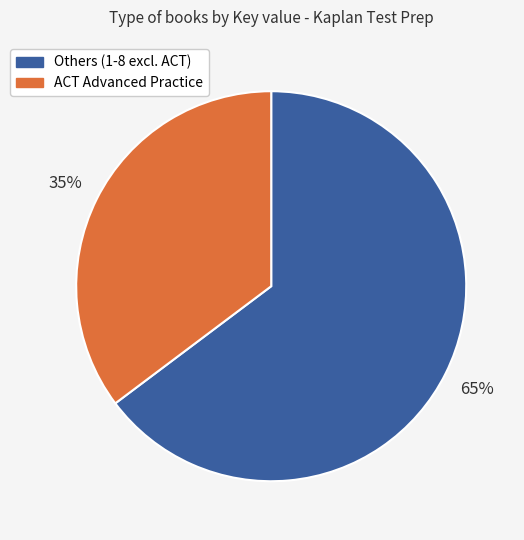

To the nearest percent, what is the average slice percentage?

50%